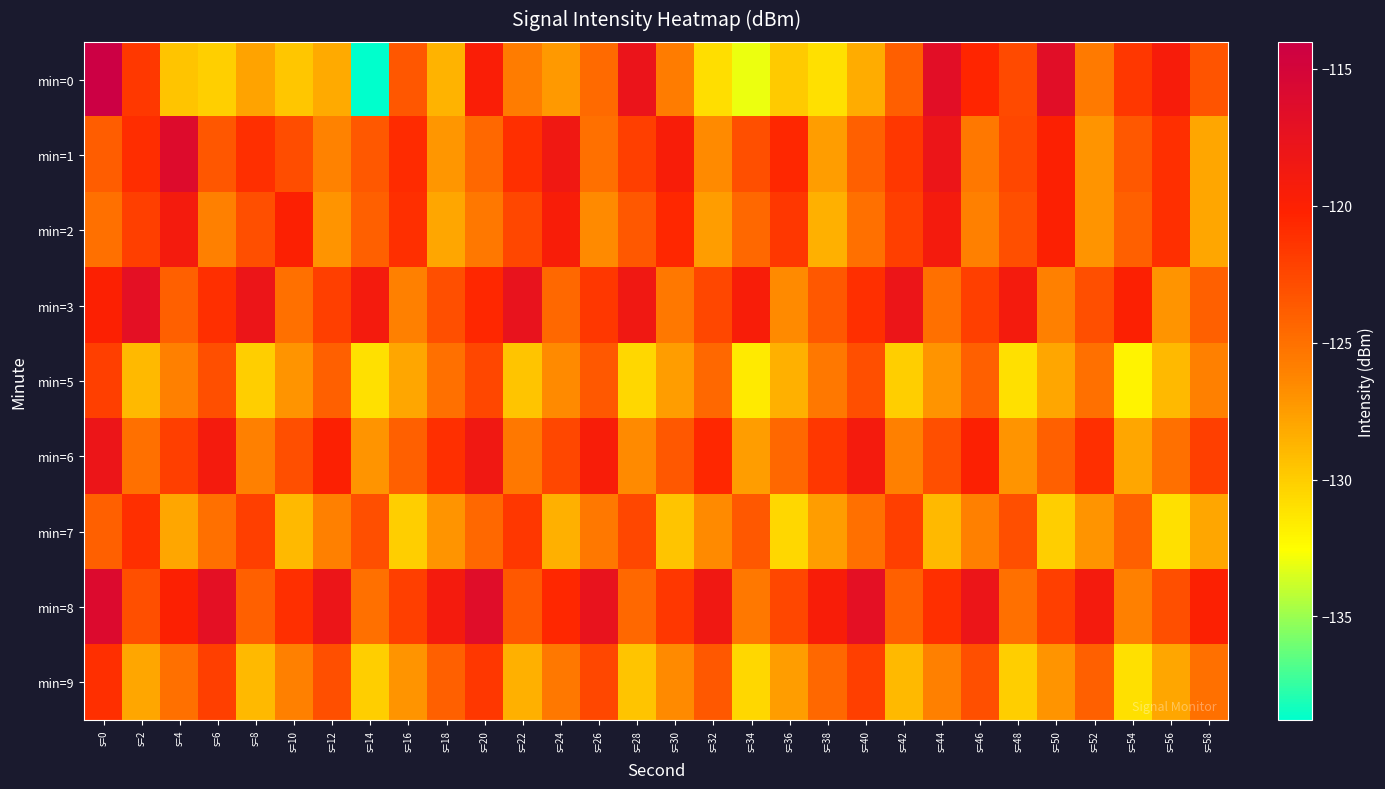

What is the maximum value shown in the chart?

-114.0